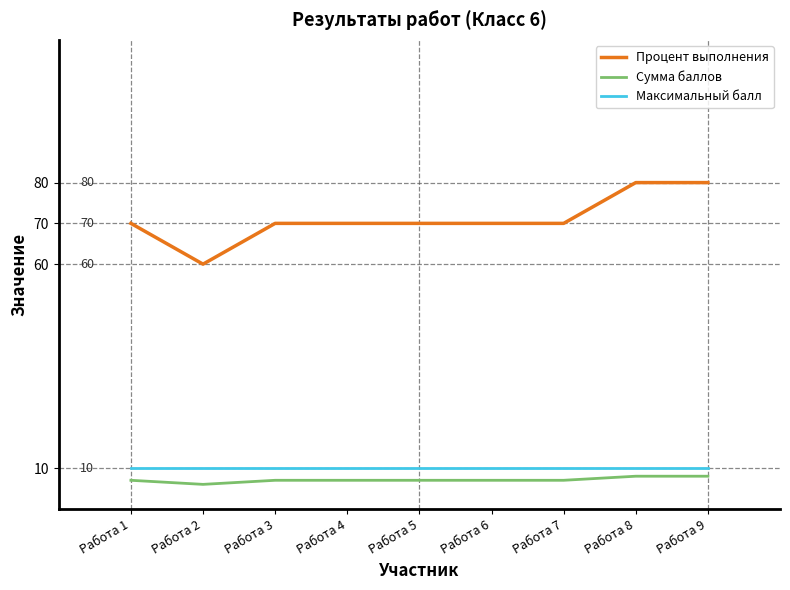

True or false: Сумма баллов and Процент выполнения intersect in this chart.

False